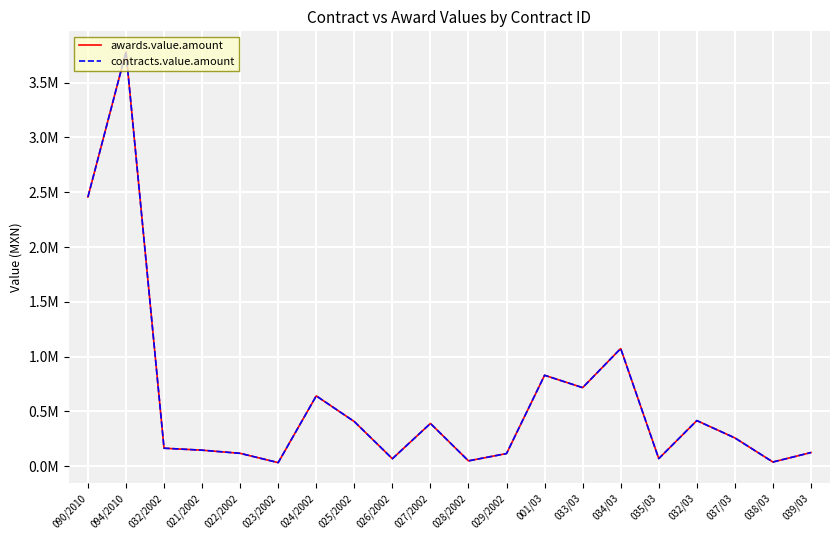

Is this an area chart (filled region under the line)?

No